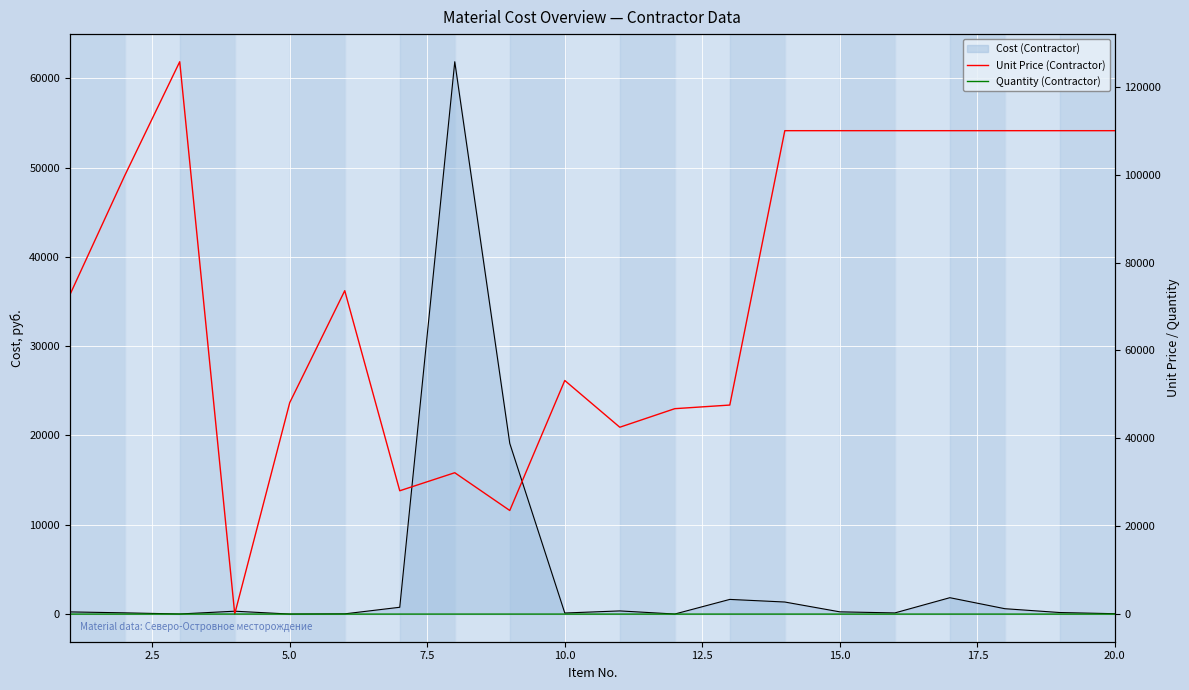

Is the value of Cost (Contractor) at 0.0 greater than the value of Quantity (Contractor) at 10?

Yes